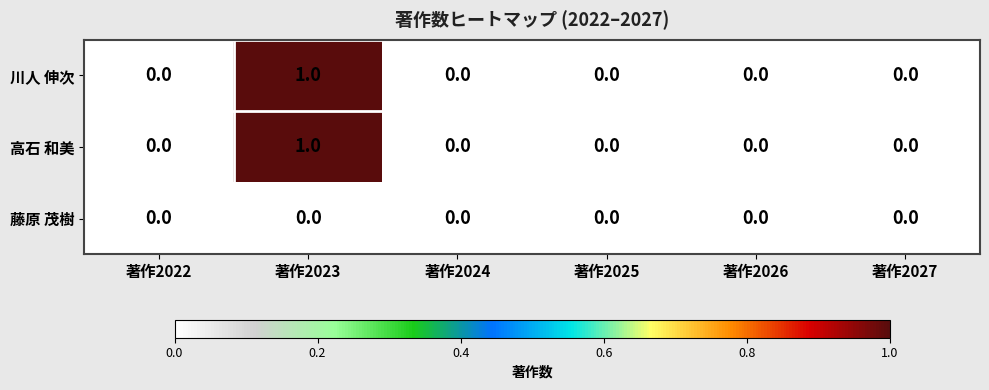

Which category has the highest value in the 川人 伸次 series?

著作2023